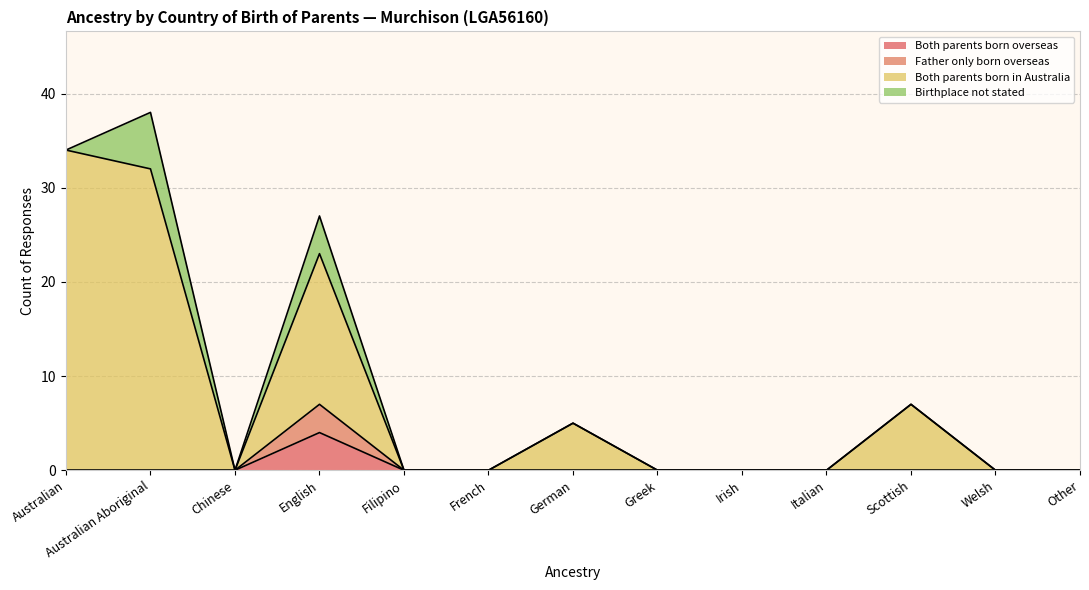

Does the chart have visible grid lines?

Yes